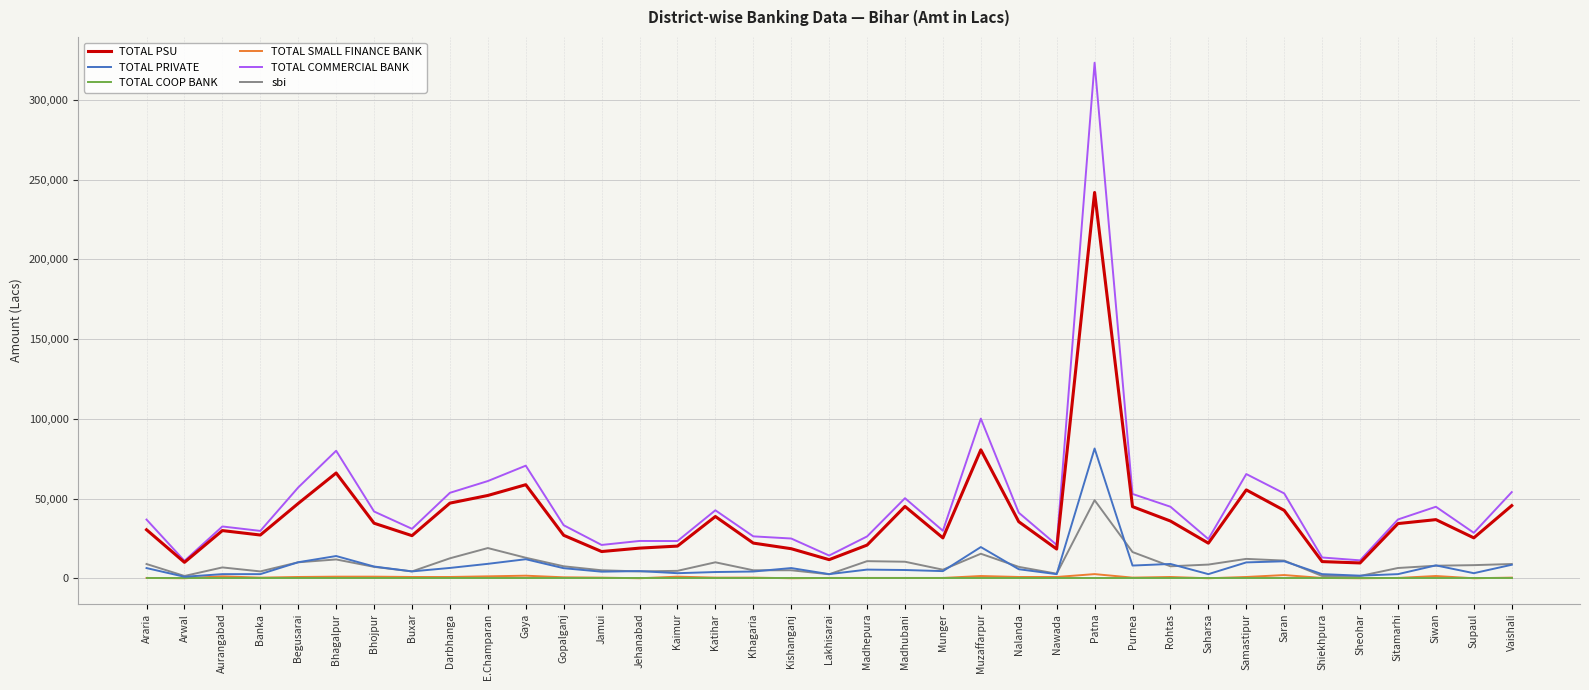

Which series has the widest spread of values?

TOTAL COMMERCIAL BANK